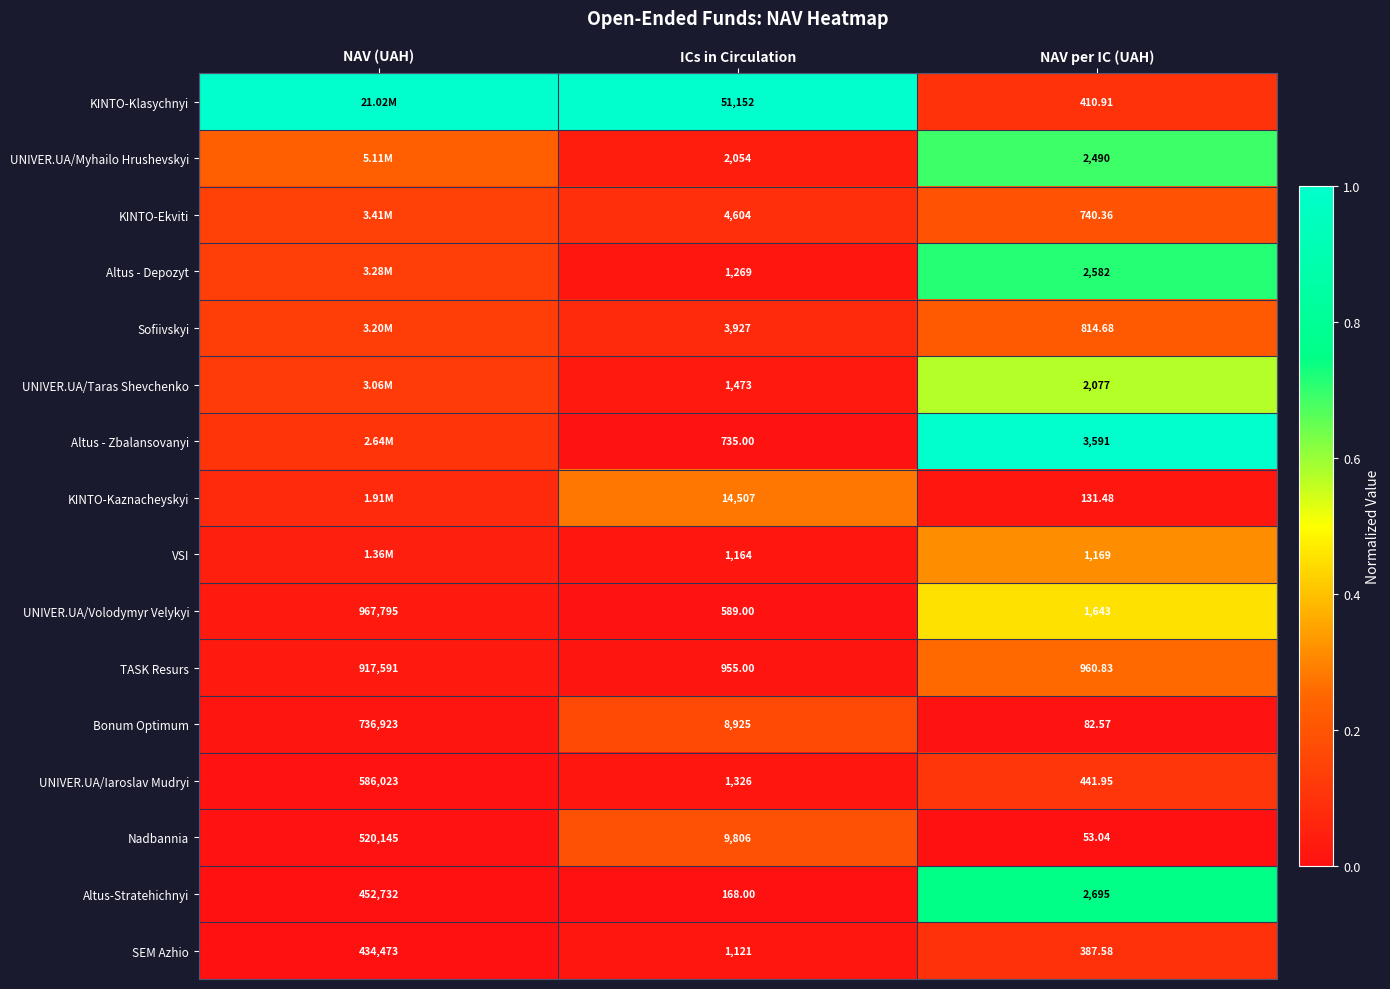

How many values in the TASK Resurs series exceed 960?

2